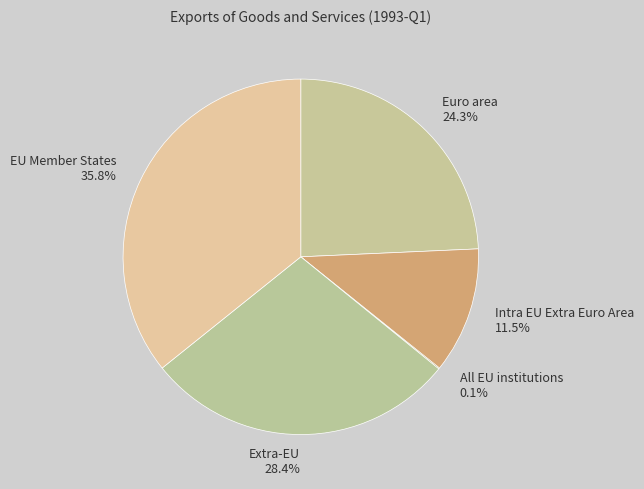

Between EU Member States and Euro area, which is larger?

EU Member States